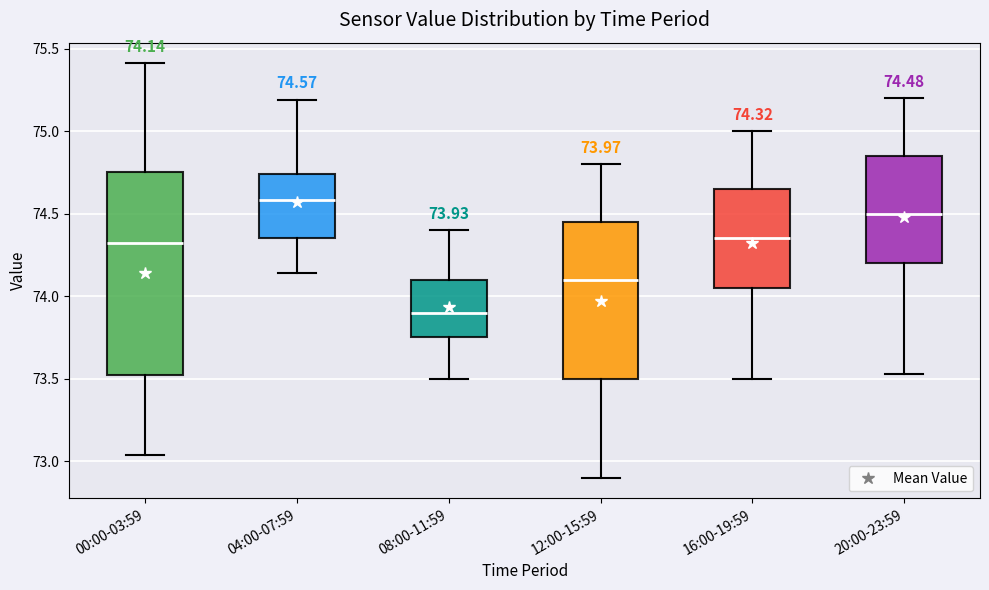

Comparing the boxes themselves (not the whiskers), which one is the tallest?

00:00-03:59